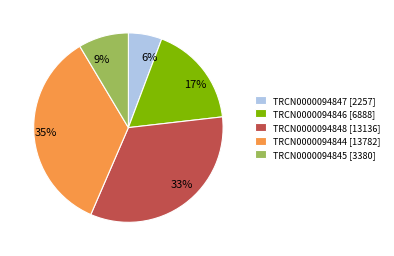

What is the ratio of the value at TRCN0000094846 [6888] to the value at TRCN0000094848 [13136]?

0.5